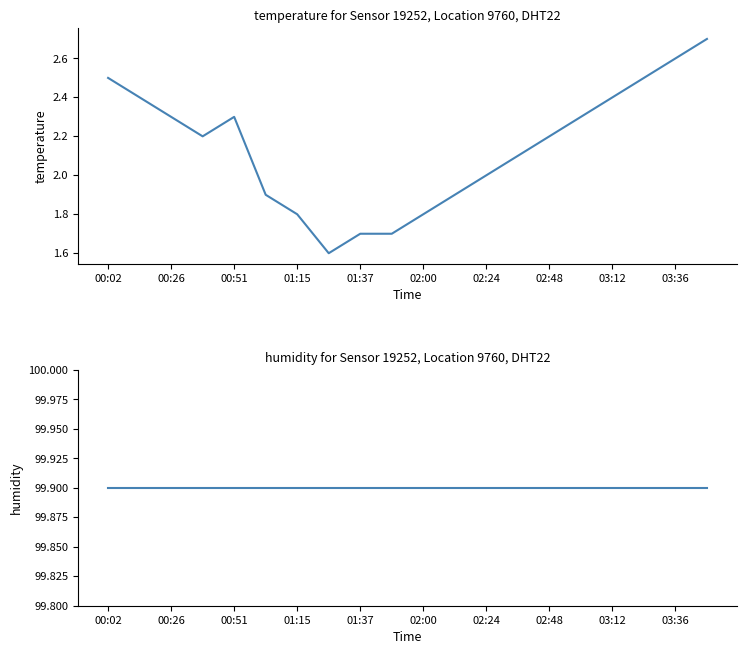

Rank the series by their maximum value, from highest to lowest.

humidity, temperature